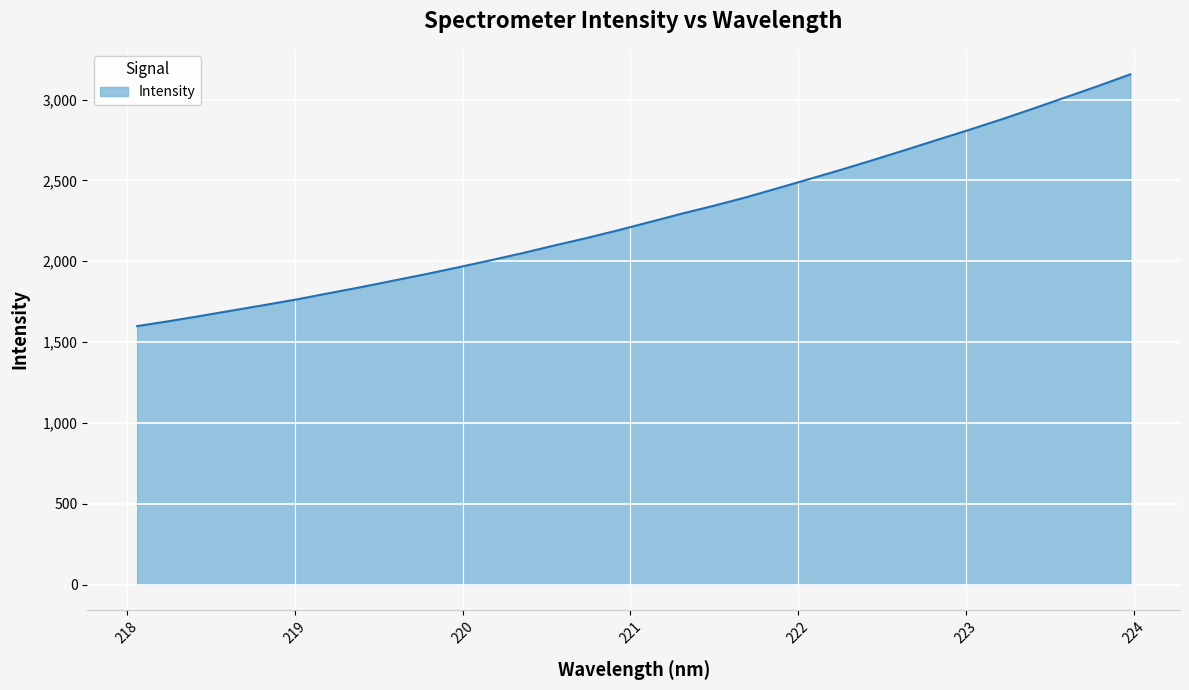

What is the smallest value displayed?

1599.0